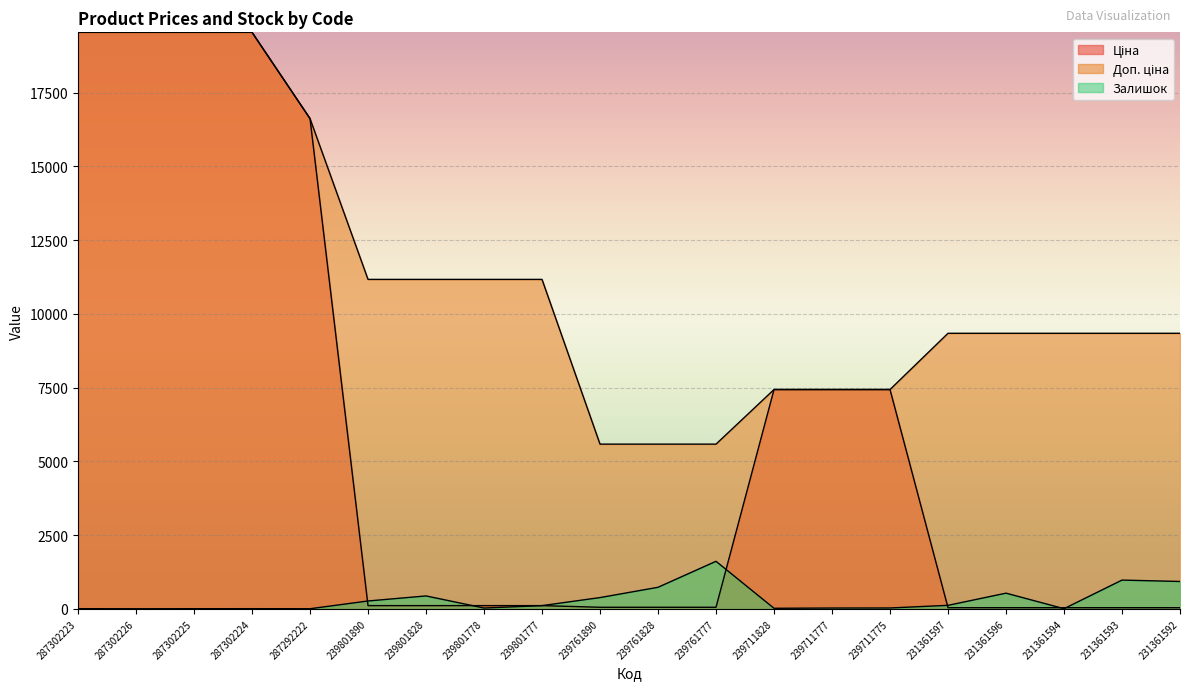

Reading left to right, transcribe all the data shown in this chart.

Ціна: 19542.7	19542.7	19542.7	19542.7	16618.0	111.7	111.7	111.7	111.7	55.9	55.9	55.9	7436.2	7436.2	7436.2	41.5	41.5	41.5	41.5	41.5
Доп. ціна: 19542.7	19542.7	19542.7	19542.7	16618.0	11169.0	11169.0	11169.0	11169.0	5585.0	5585.0	5585.0	7436.2	7436.2	7436.2	9342.0	9342.0	9342.0	9342.0	9342.0
Залишок: 8.0	5.0	7.0	8.0	6.0	269.0	440.0	30.0	112.0	384.0	733.0	1614.0	21.0	30.0	32.0	121.0	534.0	8.0	977.0	930.0